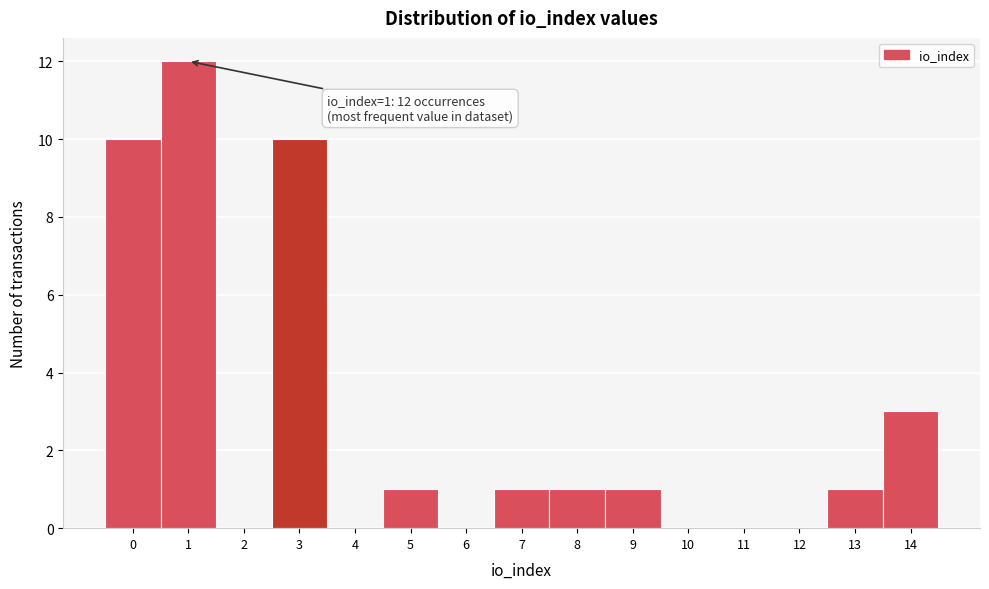

Reading right to left, what are all the values shown in this chart?

14=3	13=1	12=0	11=0	10=0	9=1	8=1	7=1	6=0	5=1	4=0	3=10	2=0	1=12	0=10